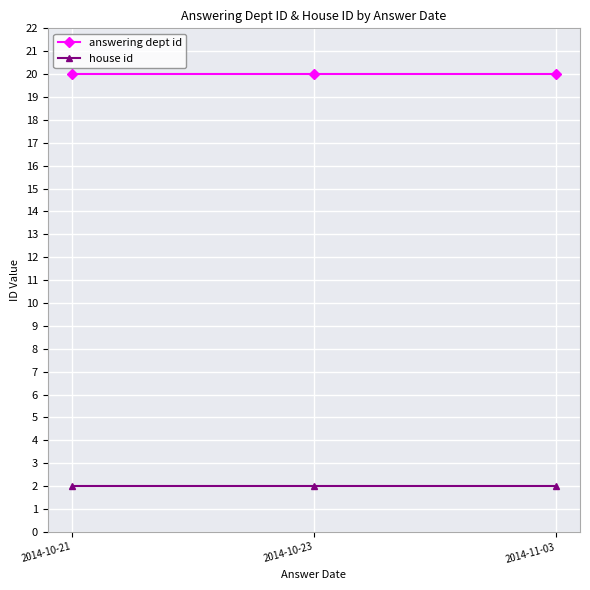

List the series in order of their peak value, highest first.

answering dept id, house id